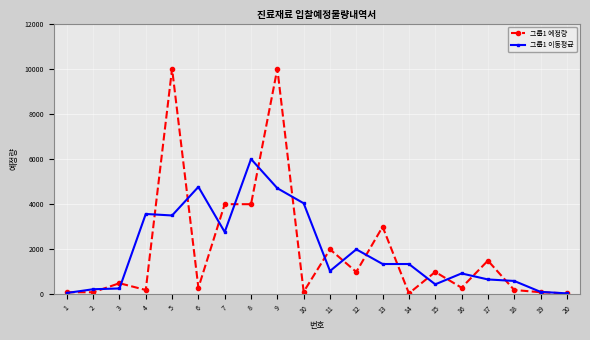

Rank the series by their maximum value, from highest to lowest.

그룹1 예정량, 그룹1 이동평균